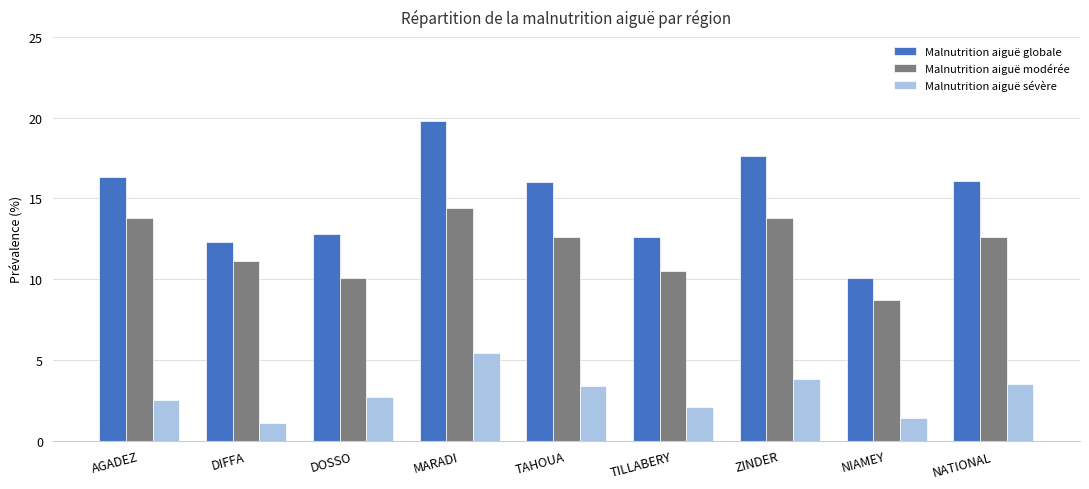

Where is Malnutrition aiguë globale nearest to the value 14?

DOSSO